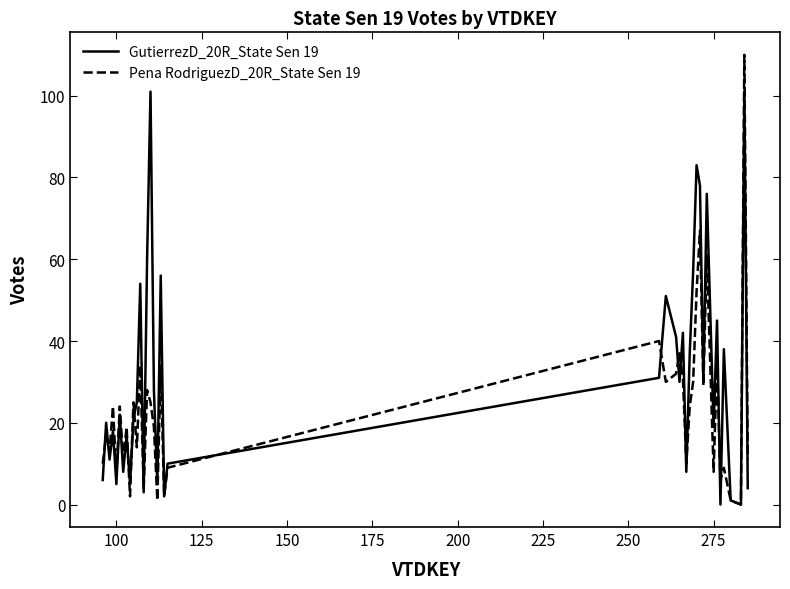

List the series in order of their overall mean, lowest first.

Pena RodriguezD_20R_State Sen 19, GutierrezD_20R_State Sen 19